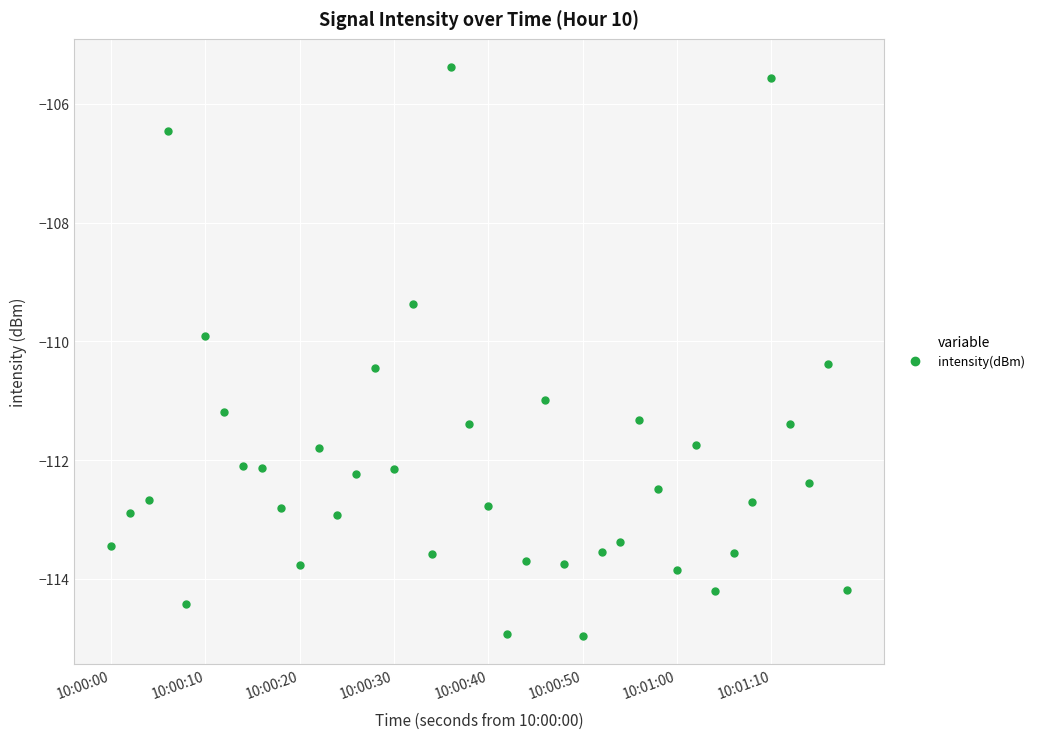

What is the minimum value shown in the chart?

-115.0